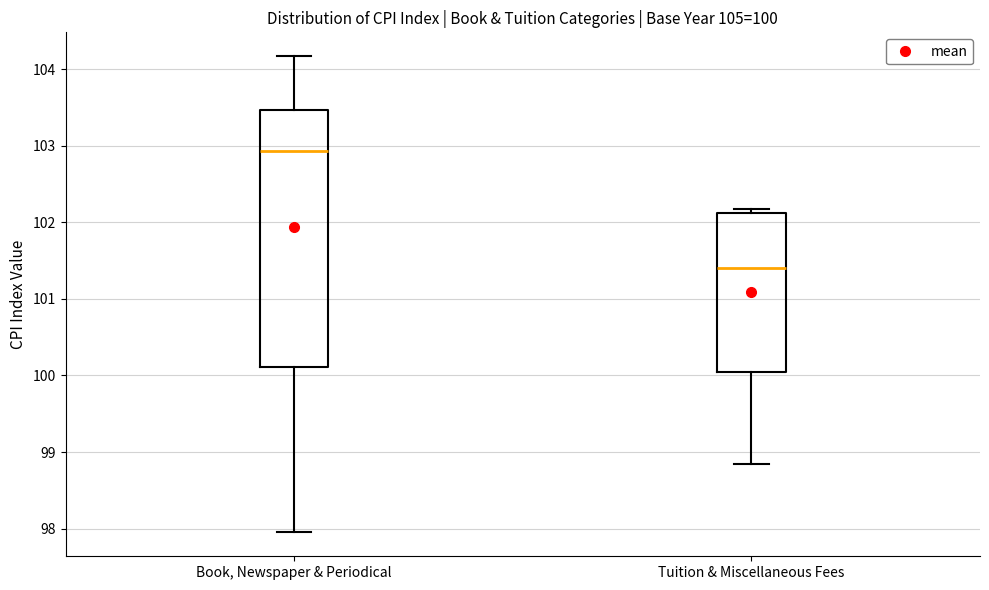

Which box is the tallest, from its lower edge to its upper edge?

Book, Newspaper & Periodical